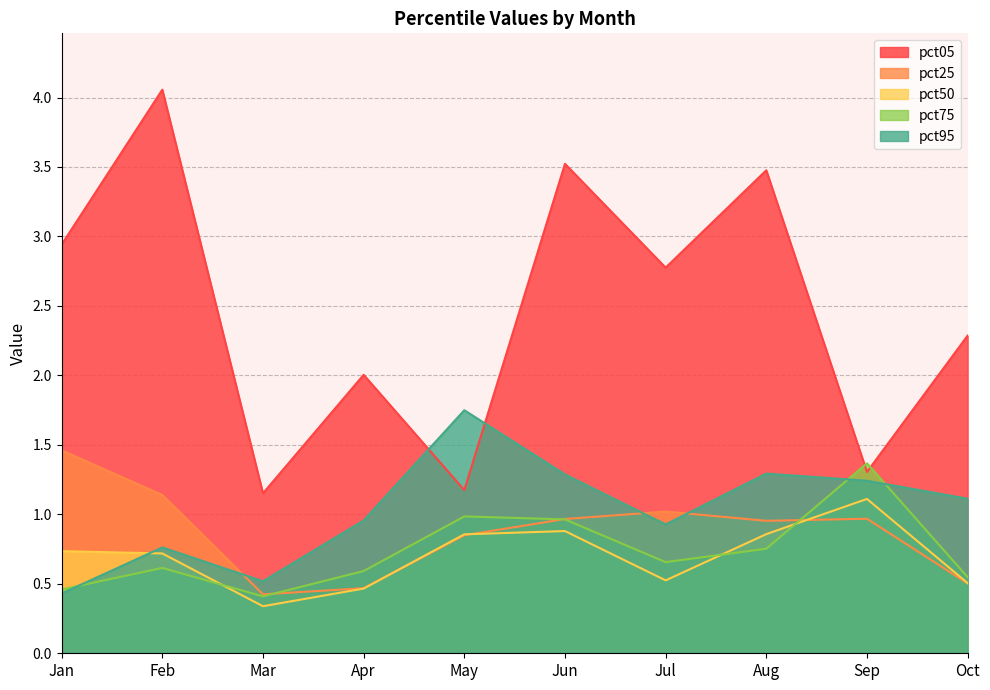

How many lines are shown in the chart?

5